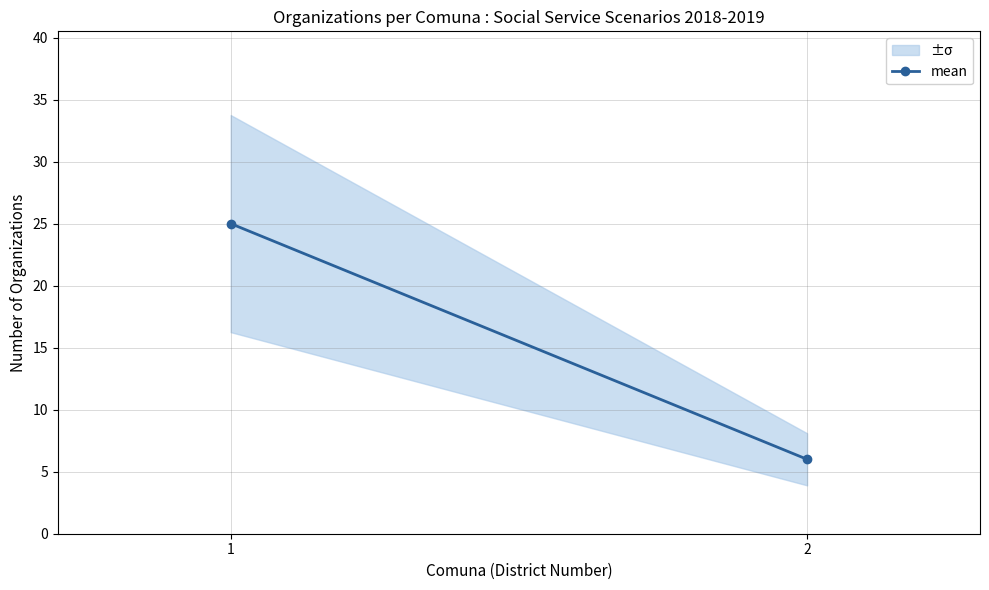

True or false: the data shows 7 at 1.

False